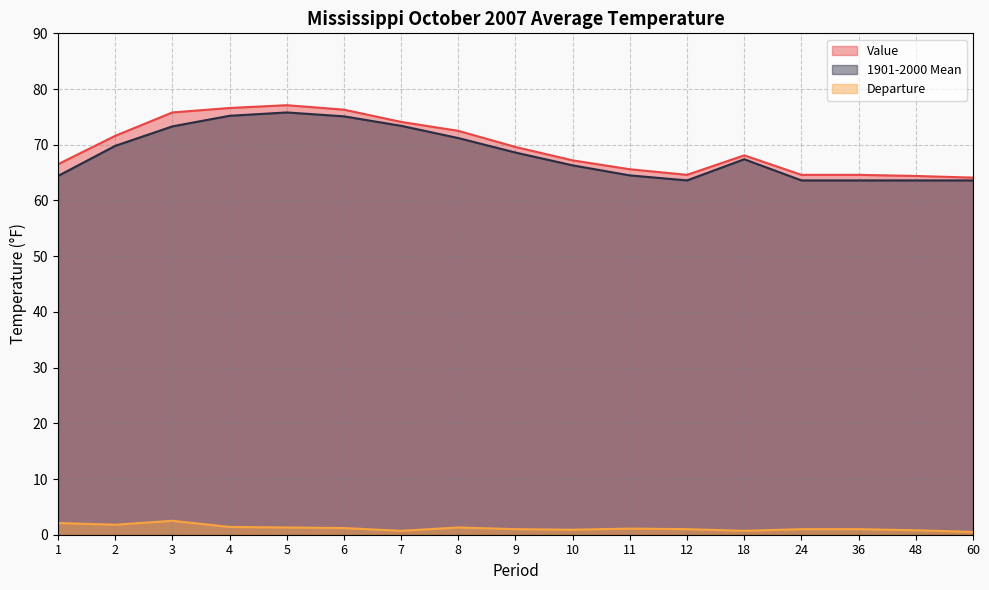

List the series in order of their peak value, highest first.

Value, 1901-2000 Mean, Departure